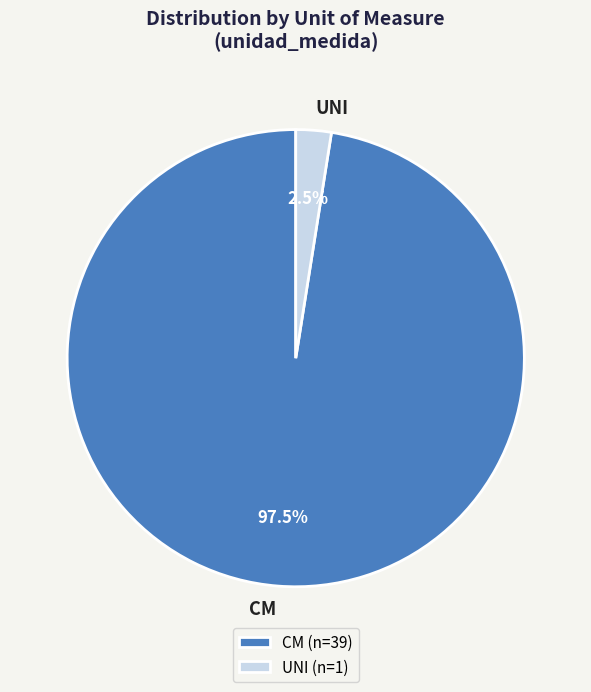

Which has a higher value, CM or UNI?

CM